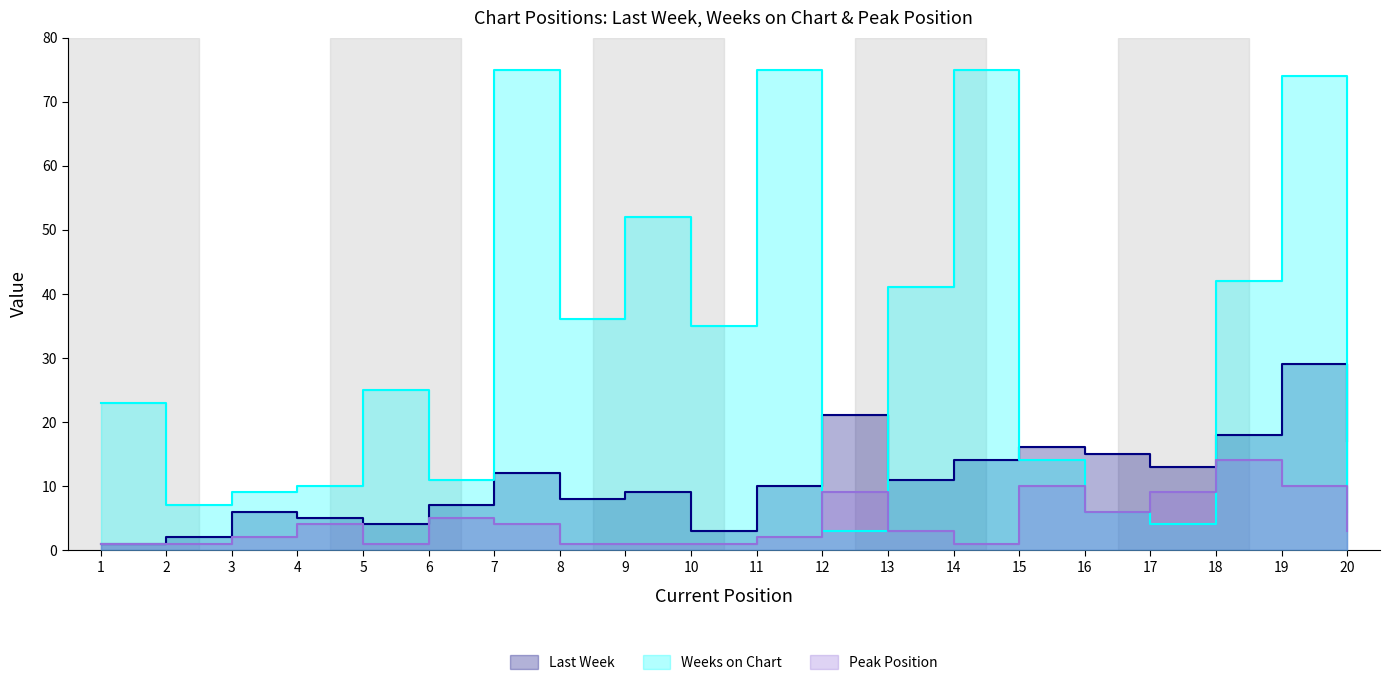

How many categories are shown in the chart?

20